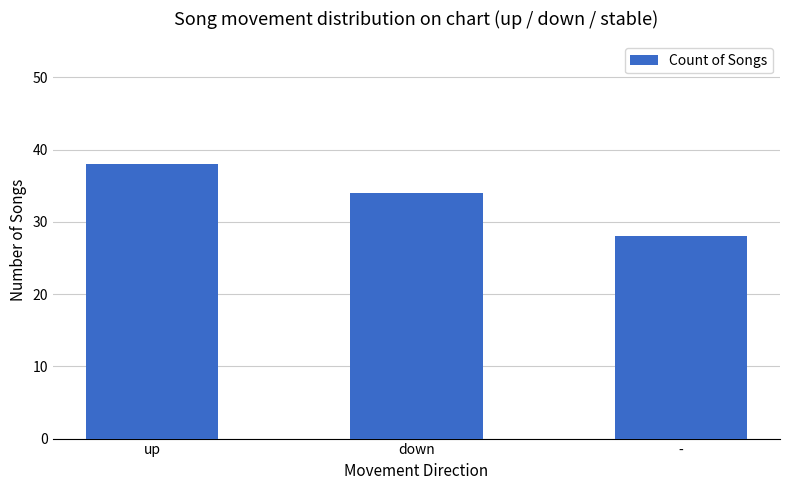

Which label corresponds to the smallest value in the chart?

-